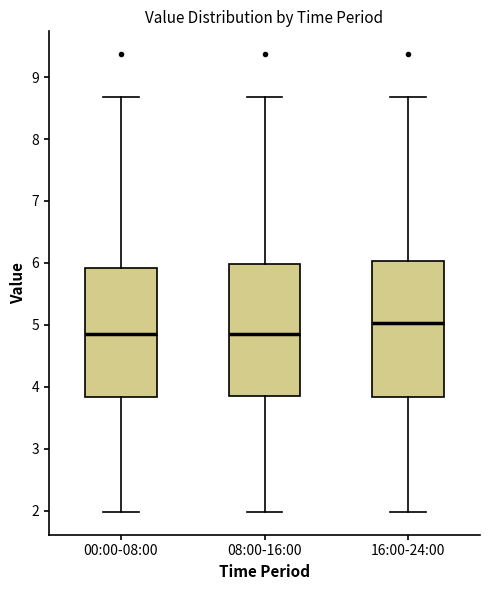

Reading left to right, read every box against the y-axis: the position of its median line, the range the box covers, and the ends of its whiskers. The values are not printed on the chart, so give them approximately, as read against the axis.

00:00-08:00: median 4.8, box 3.8 to 5.9, whiskers 2.0 to 8.7
08:00-16:00: median 4.8, box 3.9 to 6.0, whiskers 2.0 to 8.7
16:00-24:00: median 5.0, box 3.8 to 6.0, whiskers 2.0 to 8.7